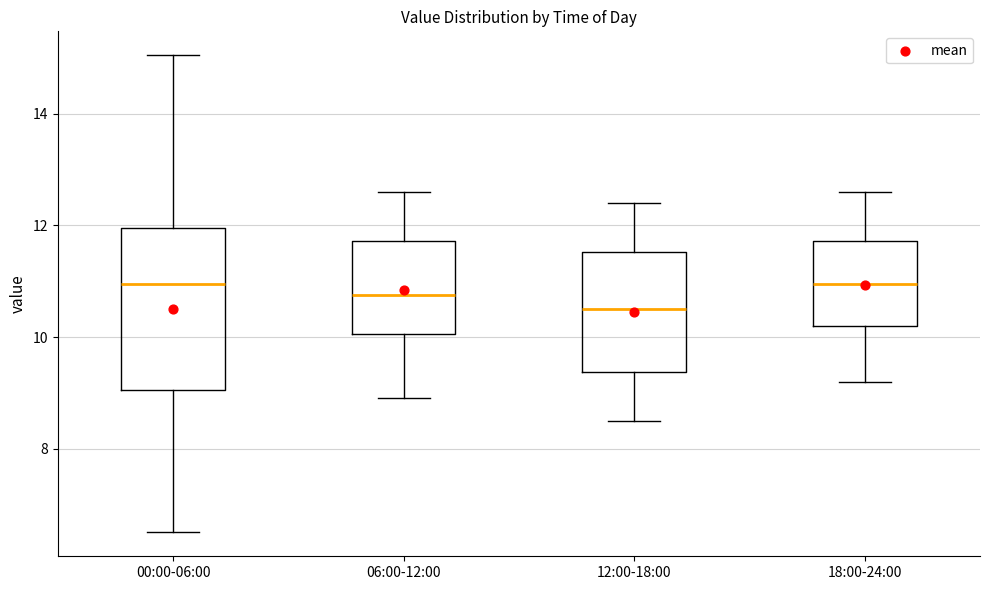

Reading left to right, read every box against the y-axis: the position of its median line, the range the box covers, and the ends of its whiskers. The values are not printed on the chart, so give them approximately, as read against the axis.

00:00-06:00: median 11.0, box 9.0 to 12.0, whiskers 6.6 to 15.0
06:00-12:00: median 10.8, box 10.0 to 11.8, whiskers 9.0 to 12.6
12:00-18:00: median 10.6, box 9.4 to 11.6, whiskers 8.6 to 12.4
18:00-24:00: median 11.0, box 10.2 to 11.8, whiskers 9.2 to 12.6